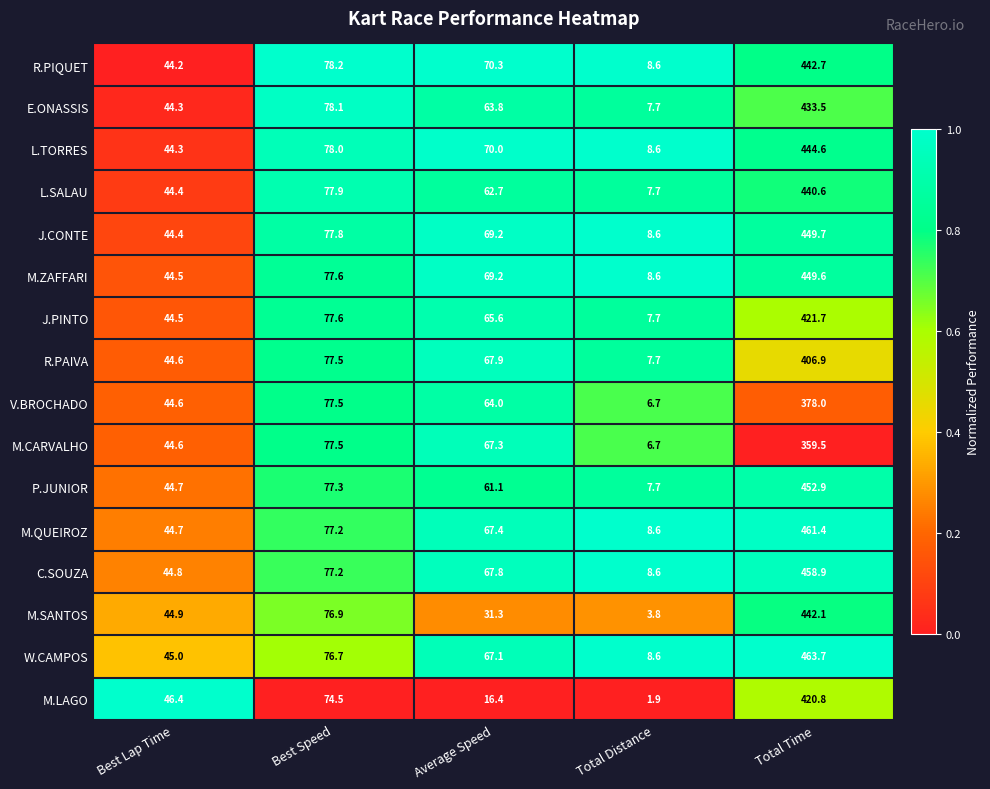

How many data points does each series have?

5